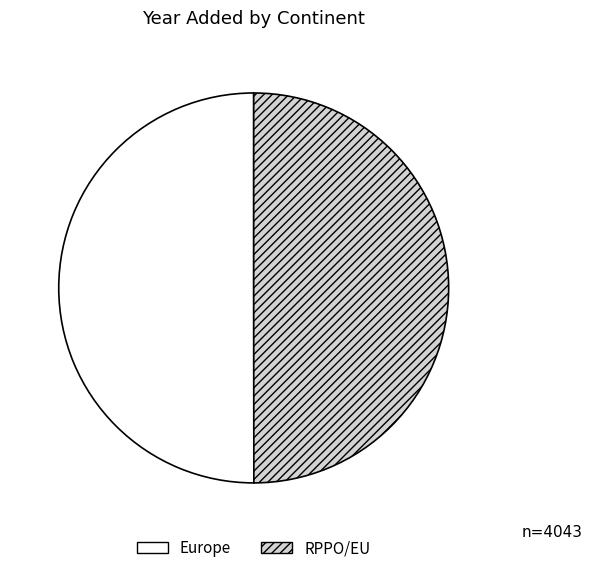

Do RPPO/EU and Europe together represent more than half of the pie?

Yes